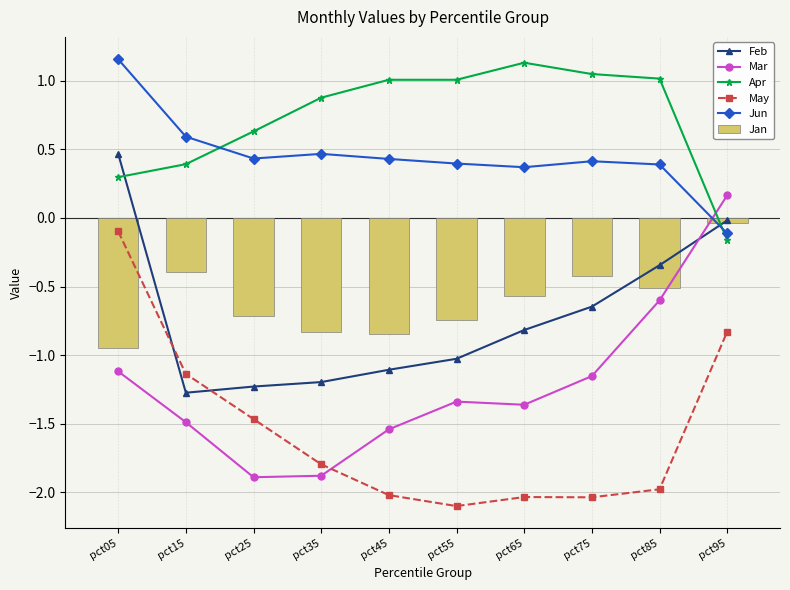

Which category has the highest value across all series?

pct05